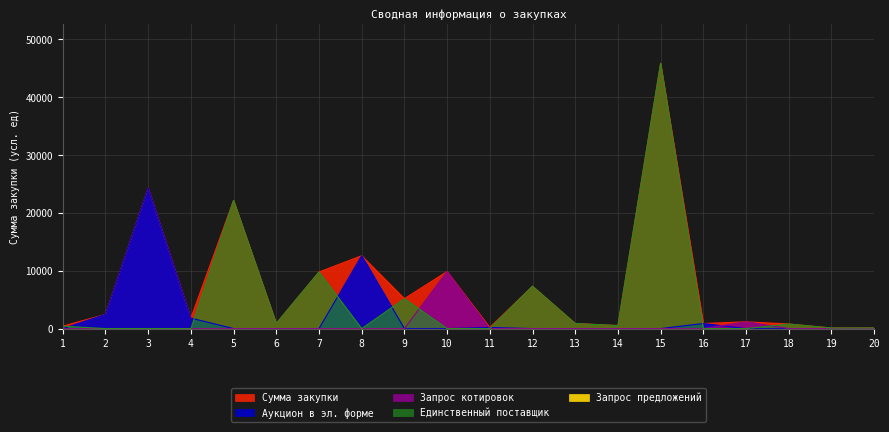

Which series has the largest total across all categories?

Сумма закупки